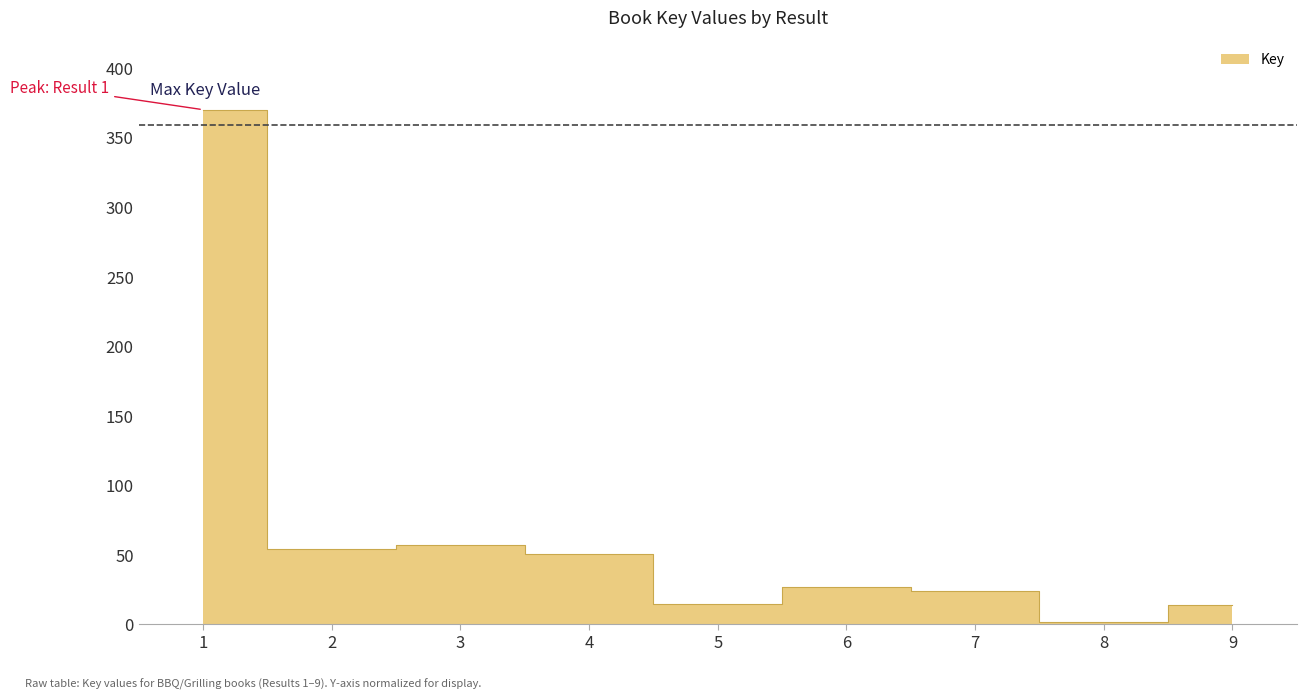

List the labels in order of value, smallest first.

8, 9, 5, 7, 6, 4, 2, 3, 1